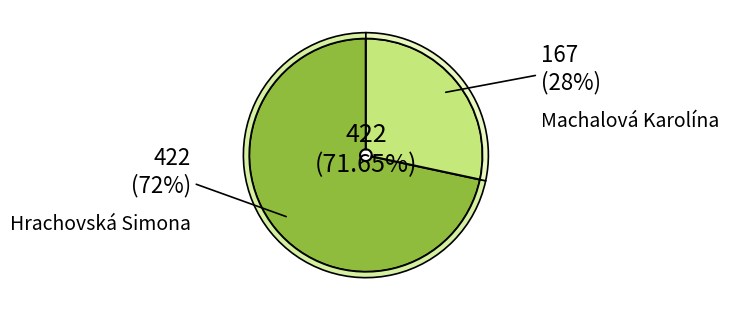

How many segments does this pie chart have?

2